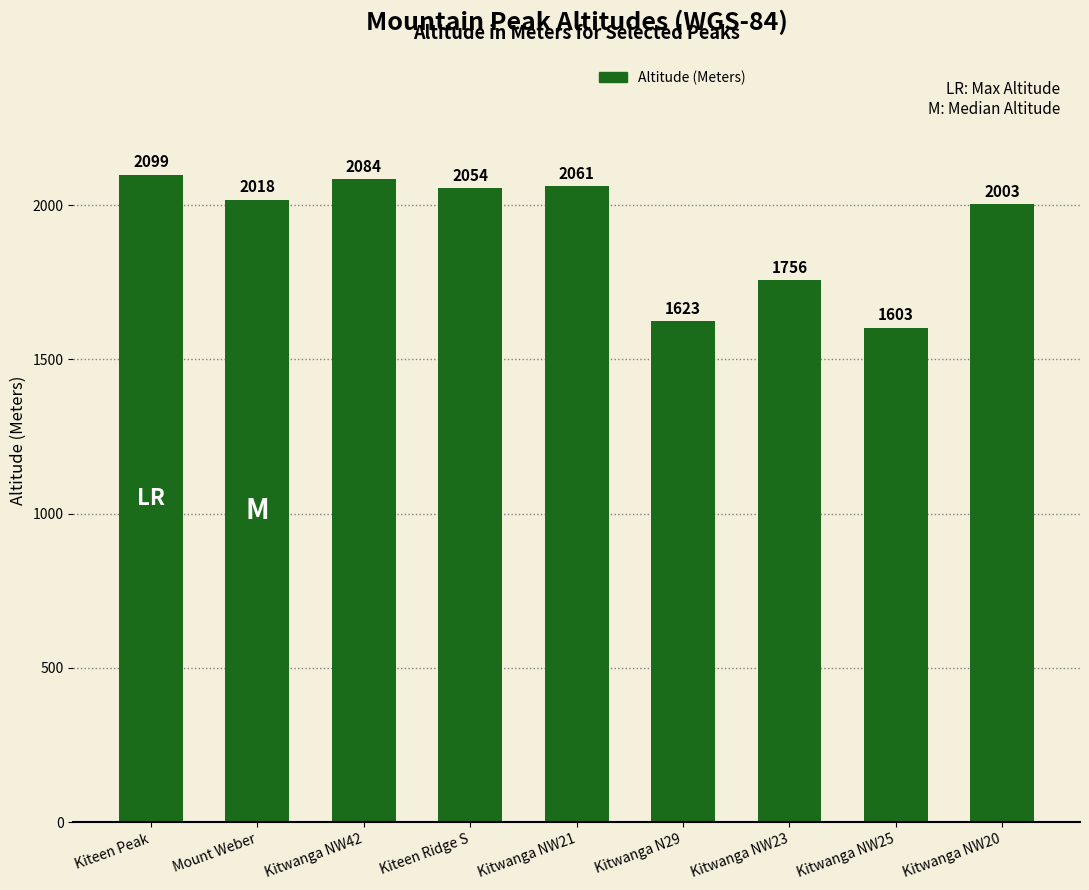

The value at Kiteen Peak is 2099. True or false?

True